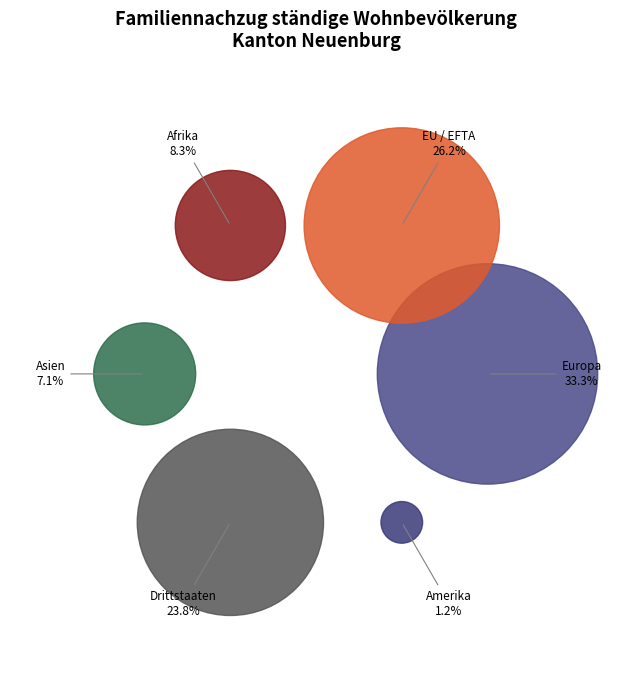

What percentage is NOT represented by Drittstaaten?

76.2%